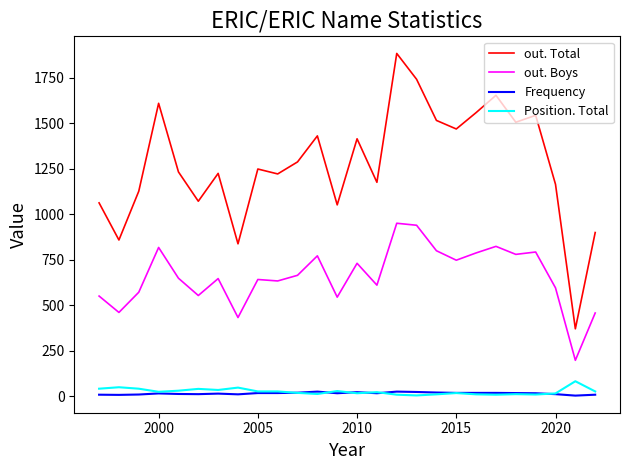

Which series has the largest total across all categories?

out. Total